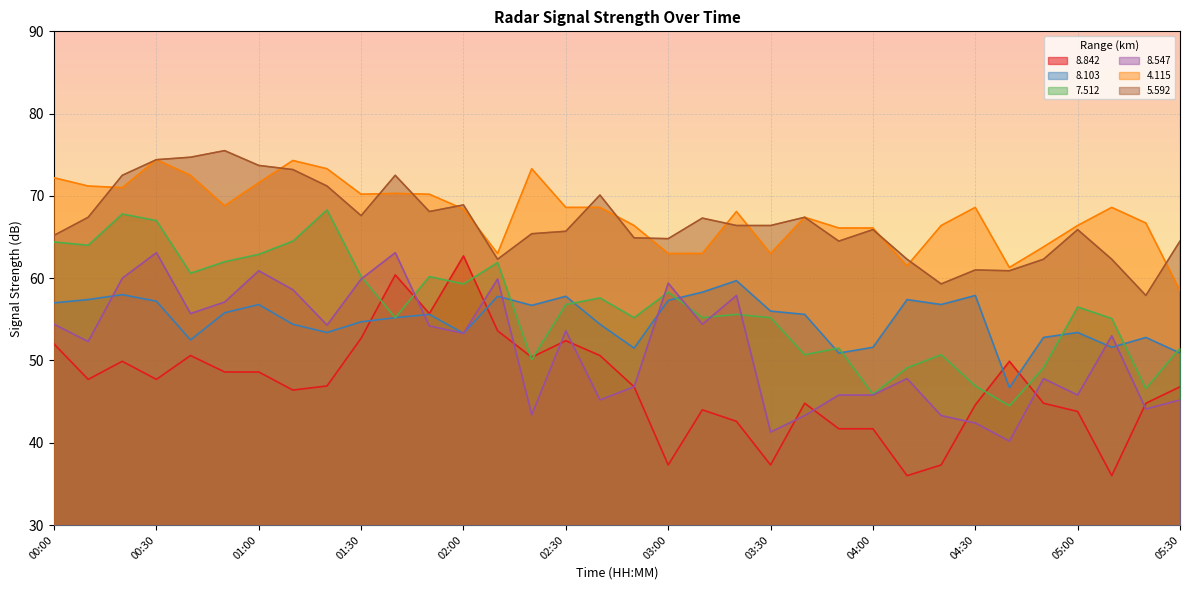

Rank the series by their maximum value, from highest to lowest.

  5.592,   4.115,   7.512,   8.547,   8.842,   8.103